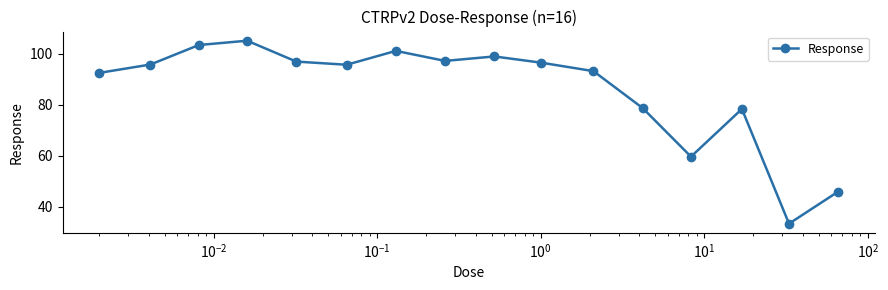

What is the smallest value displayed?

33.4